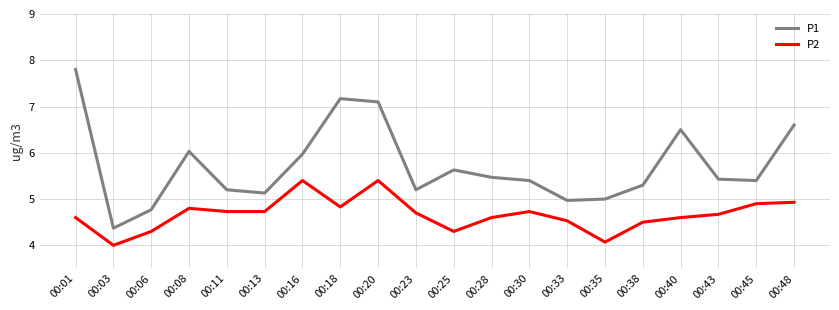

Reading left to right, list all the values displayed in this chart.

P1: 7.8	4.4	4.8	6.0	5.2	5.1	6.0	7.2	7.1	5.2	5.6	5.5	5.4	5.0	5.0	5.3	6.5	5.4	5.4	6.6
P2: 4.6	4.0	4.3	4.8	4.7	4.7	5.4	4.8	5.4	4.7	4.3	4.6	4.7	4.5	4.1	4.5	4.6	4.7	4.9	4.9